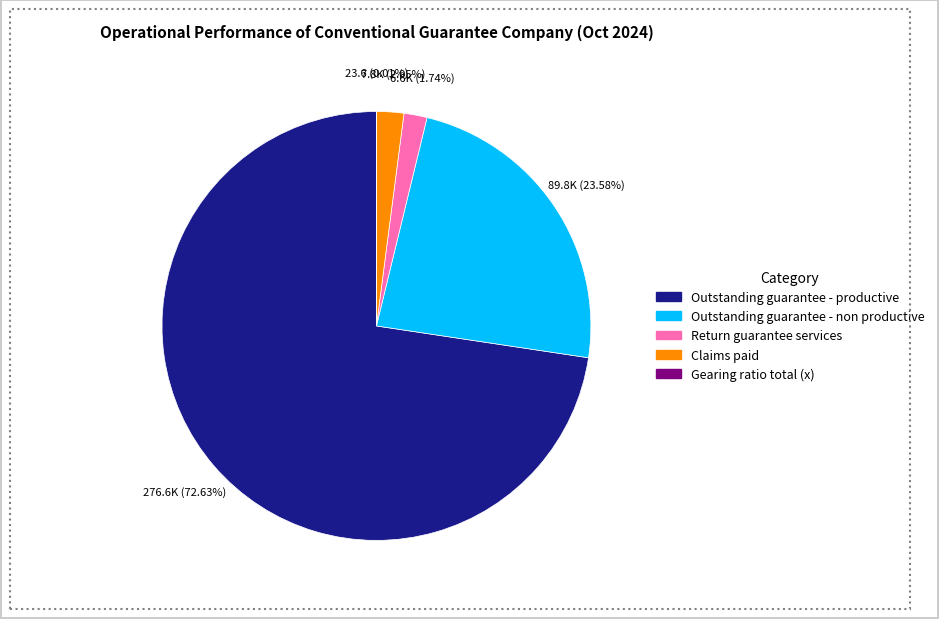

To the nearest percent, what is the difference between the Outstanding guarantee - non productive and Claims paid slice percentages?

22%